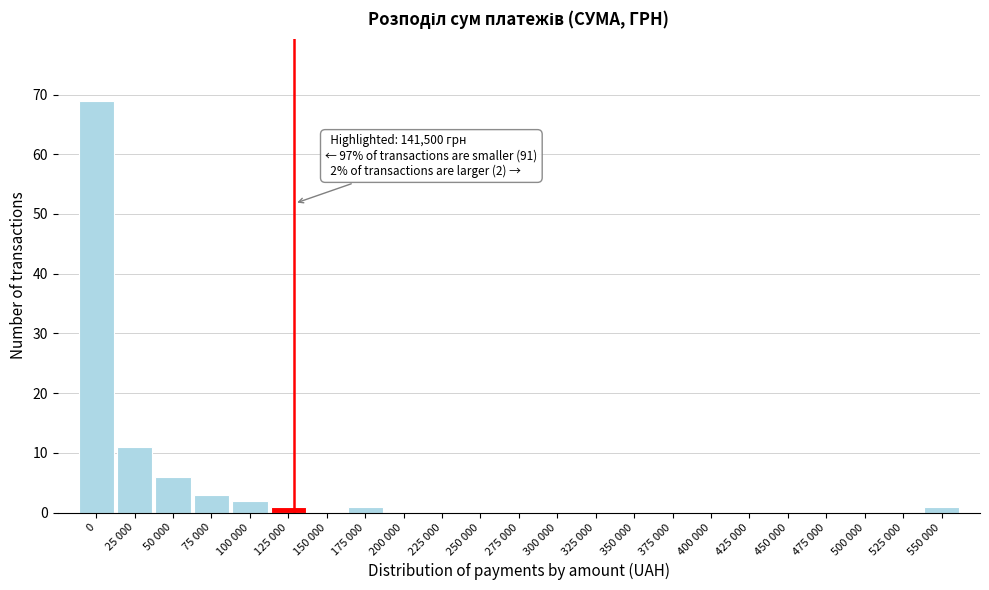

Reading left to right, transcribe all the data shown in this chart.

0=69	25 000=11	50 000=6	75 000=3	100 000=2	125 000=1	150 000=0	175 000=1	200 000=0	225 000=0	250 000=0	275 000=0	300 000=0	325 000=0	350 000=0	375 000=0	400 000=0	425 000=0	450 000=0	475 000=0	500 000=0	525 000=0	550 000=1